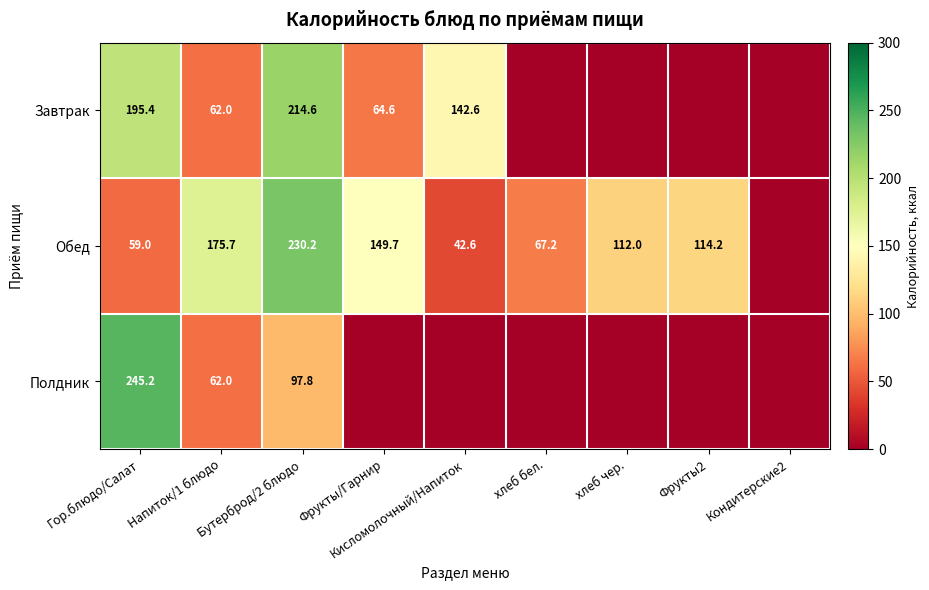

What is the difference between the Обед values at Напиток/1 блюдо and Фрукты/Гарнир?

26.0